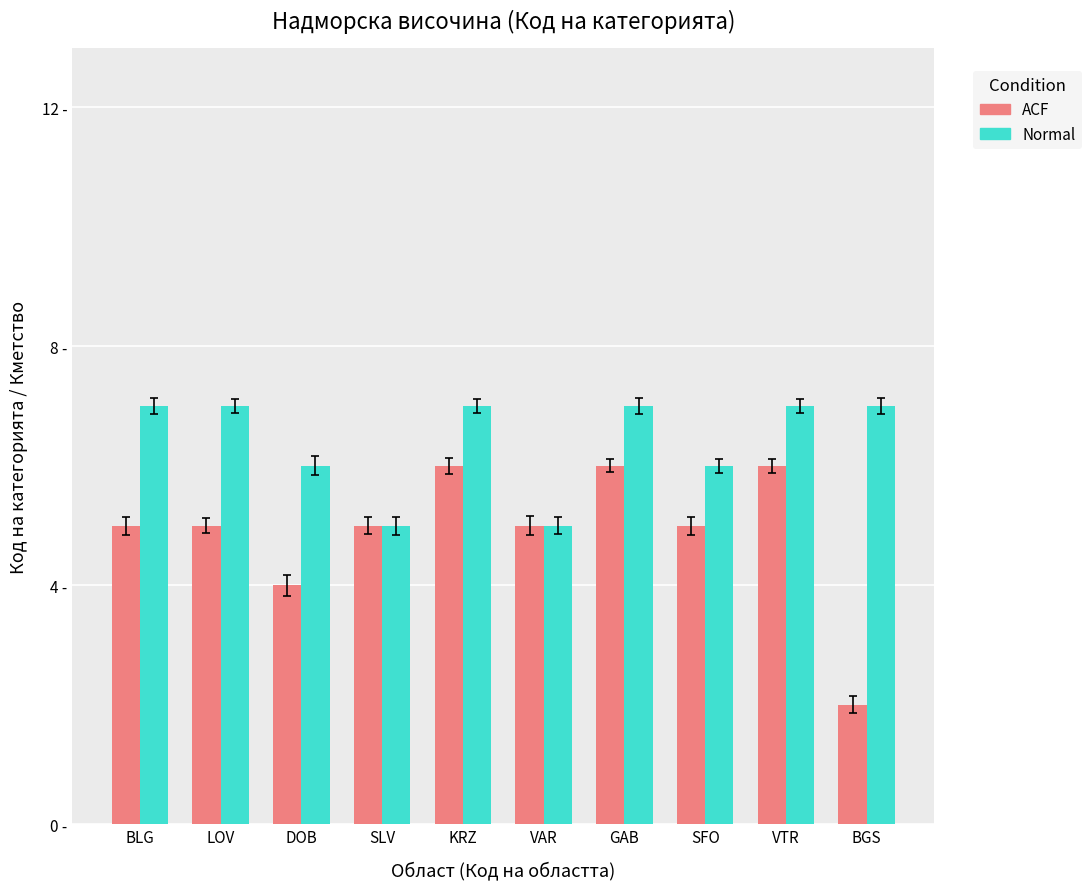

What is the difference between the second highest and minimum values in the Normal series?

2